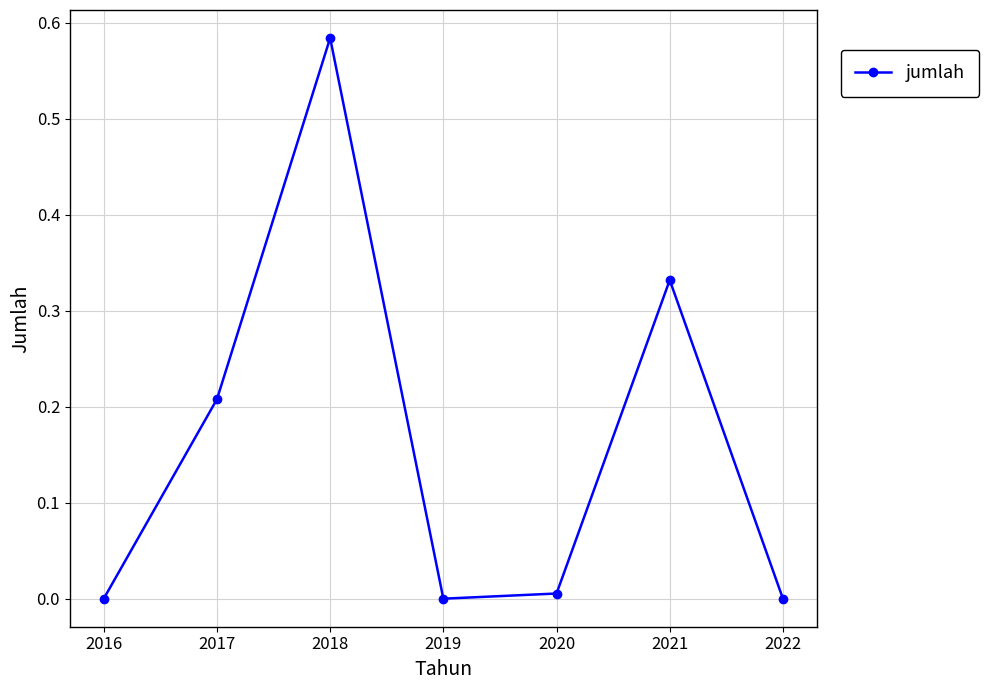

True or false: there are more than 1 points higher than both neighbors.

True